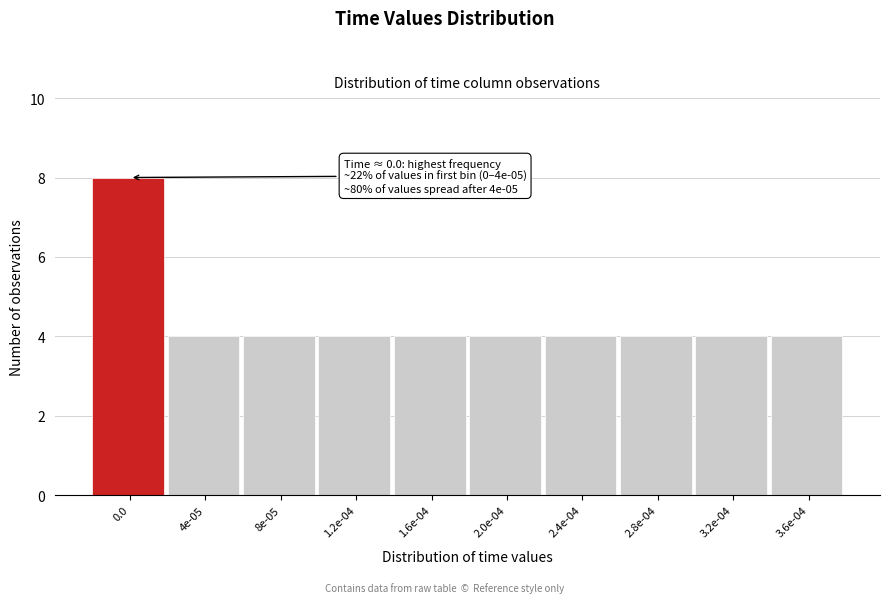

Reading left to right, list all the values displayed in this chart.

0.0=8	4e-05=4	8e-05=4	1.2e-04=4	1.6e-04=4	2.0e-04=4	2.4e-04=4	2.8e-04=4	3.2e-04=4	3.6e-04=4